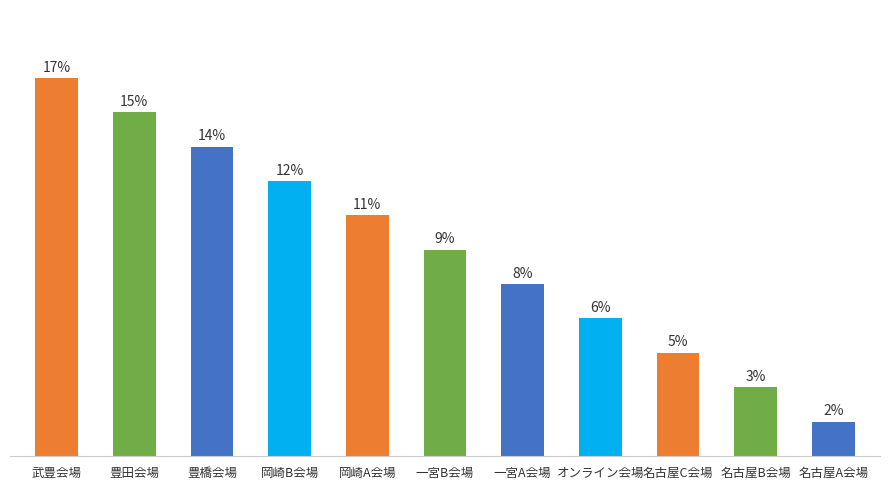

Rank the categories by value from highest to lowest.

武豊会場, 豊田会場, 豊橋会場, 岡崎B会場, 岡崎A会場, 一宮B会場, 一宮A会場, オンライン会場, 名古屋C会場, 名古屋B会場, 名古屋A会場